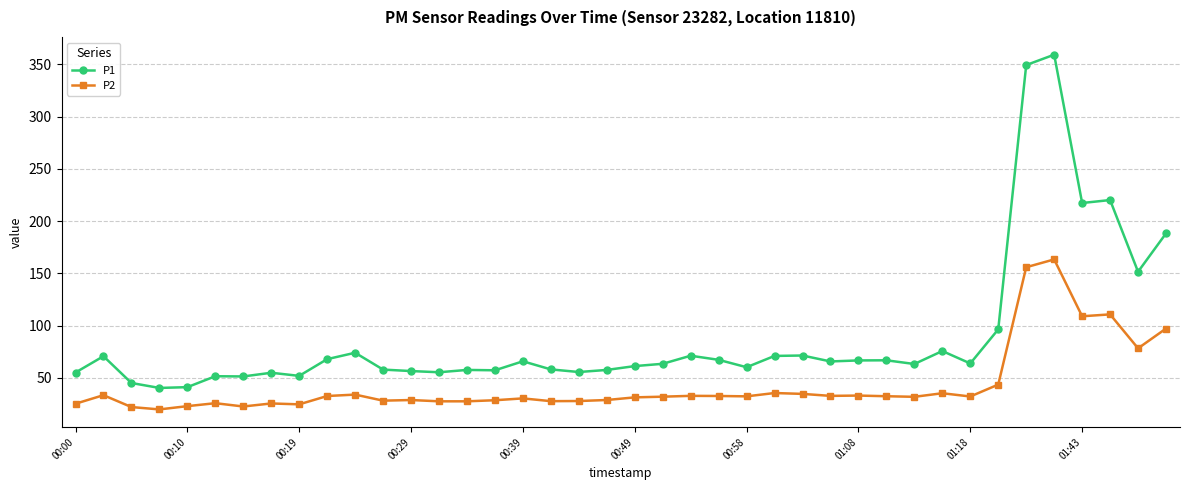

What is the value of the P2 point at the 5th from the left?

23.0